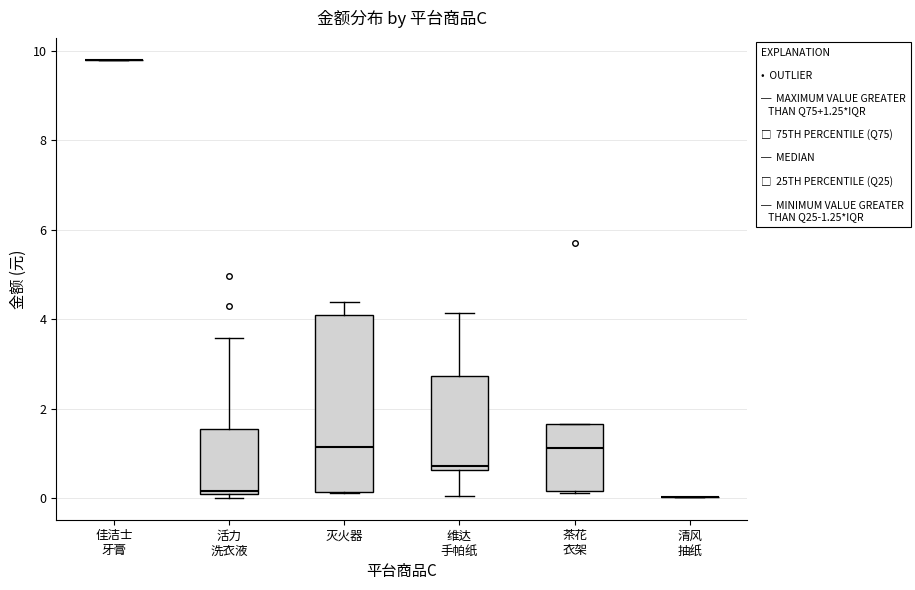

Which box is the tallest, from its lower edge to its upper edge?

灭火器